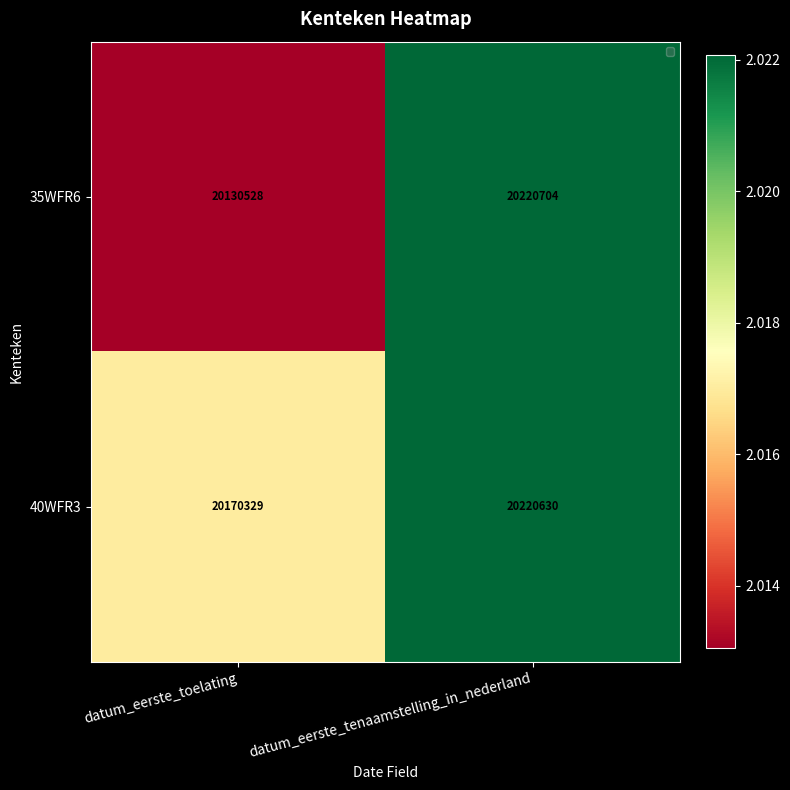

What is the total value across all series at datum_eerste_toelating?

40300857